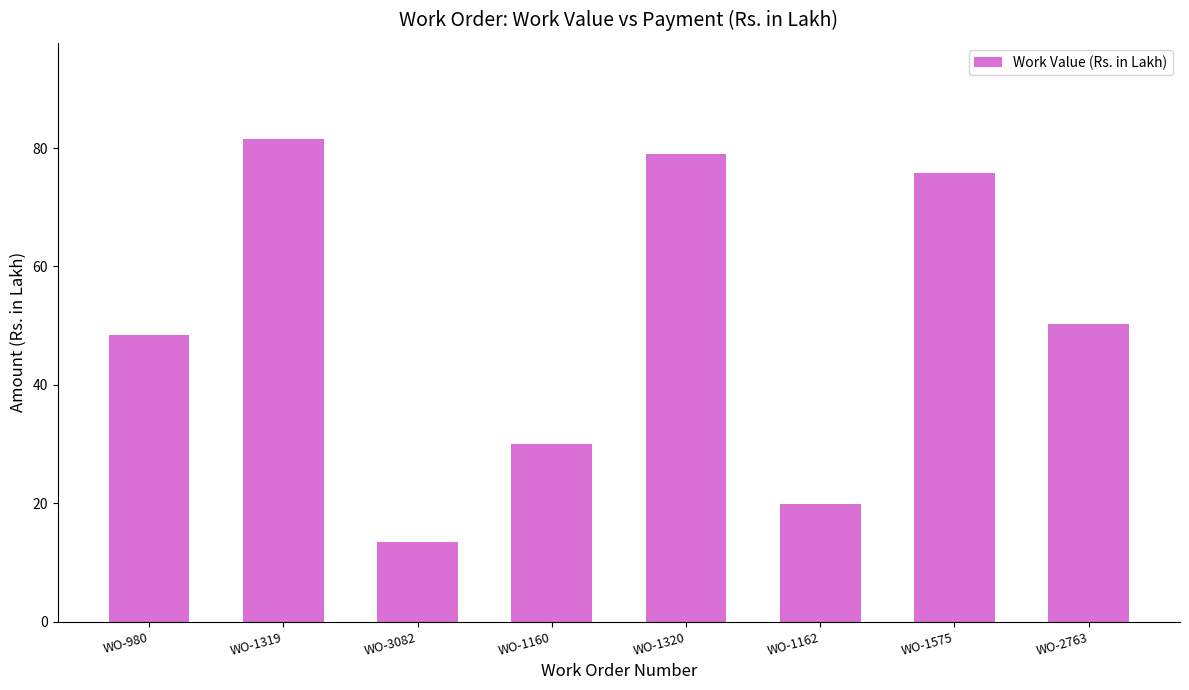

The value at WO-2763 is 50.3. True or false?

True